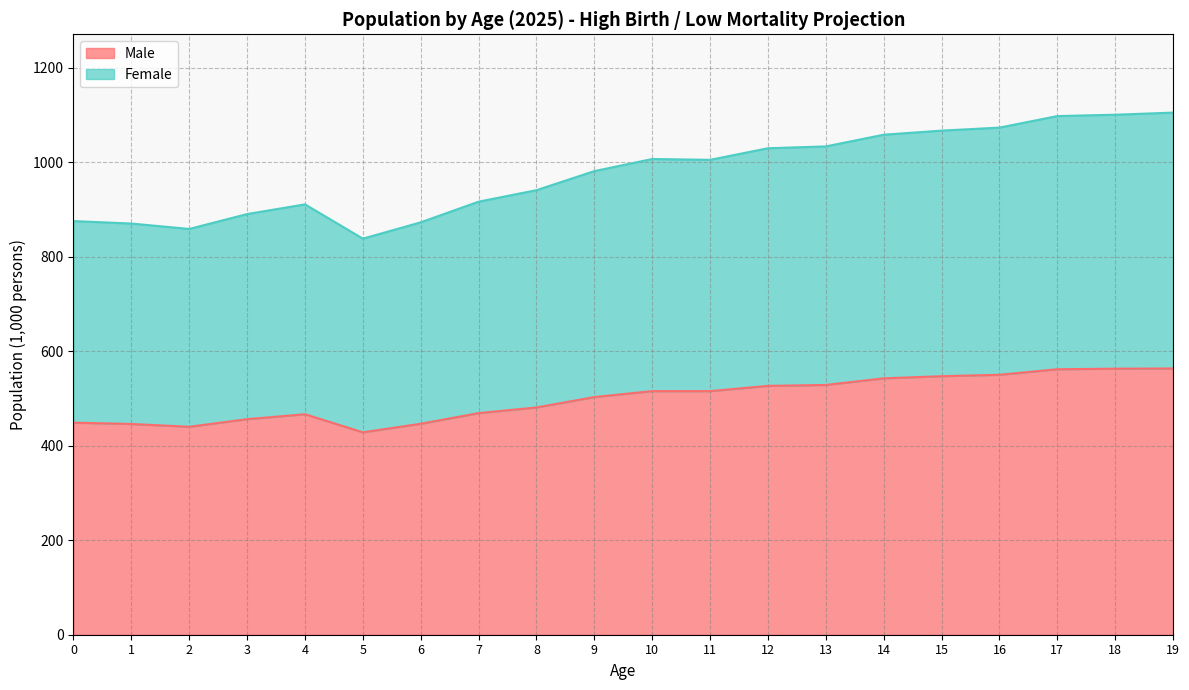

What is the total value across all series at 14?

1058.0